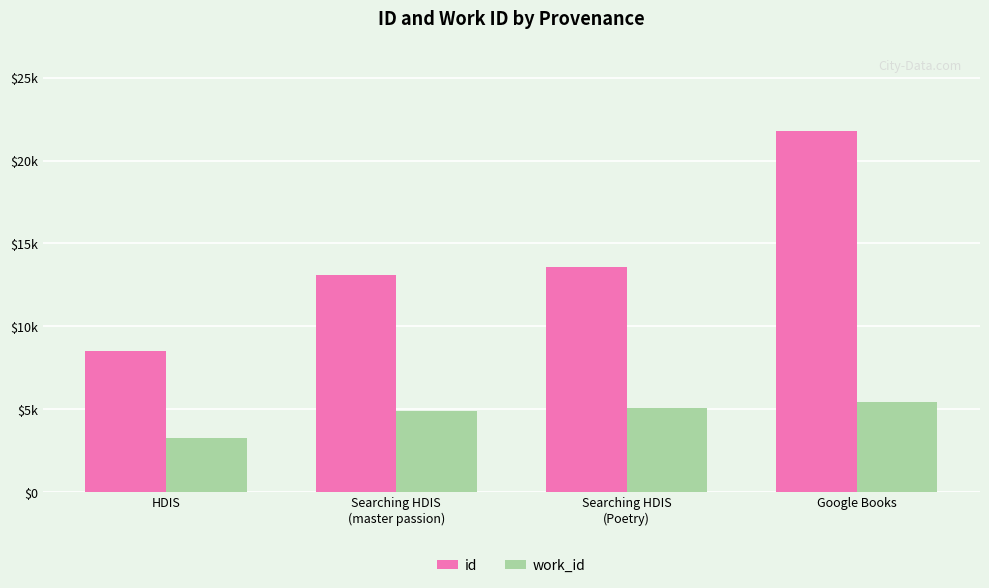

Between HDIS and Searching HDIS
(master passion), which series saw the biggest shift?

id